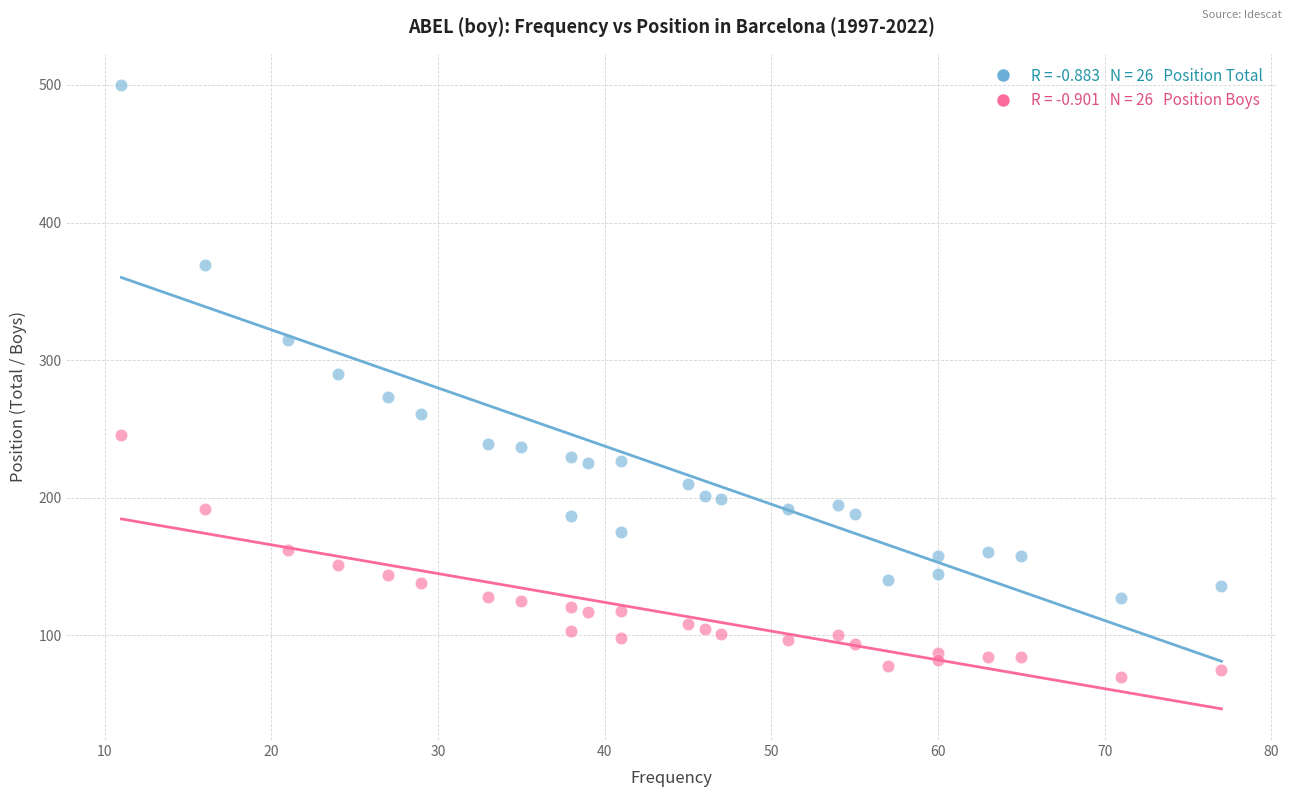

Across all series, what Y value is closest to 285?

290